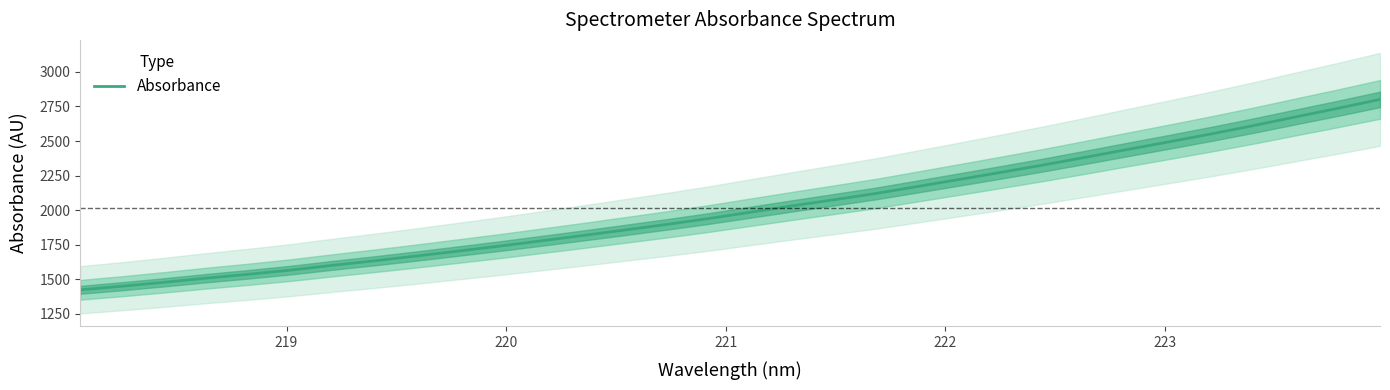

What is the minimum value for Absorbance?

1424.0